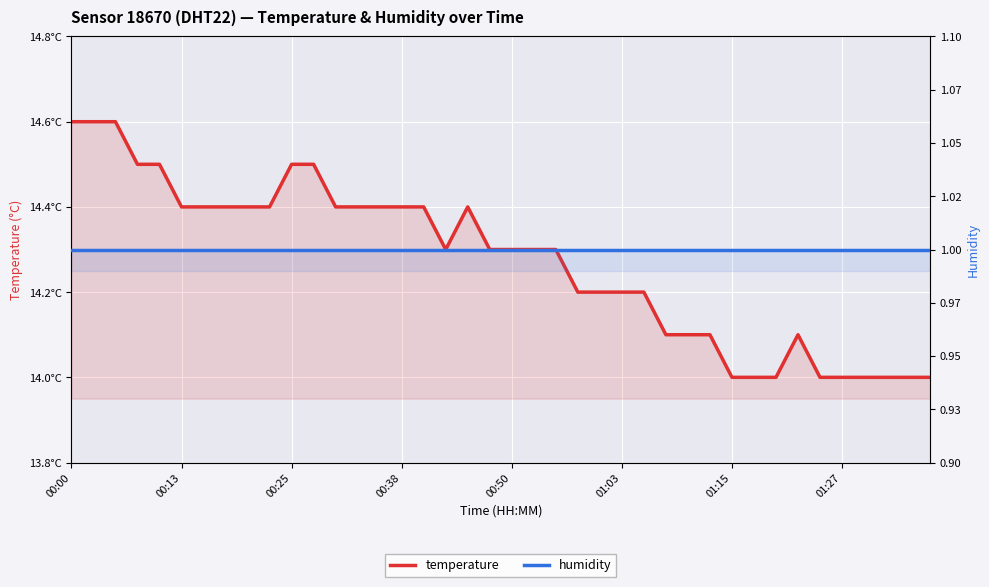

What is the approximate value of temperature at 11?

14.5